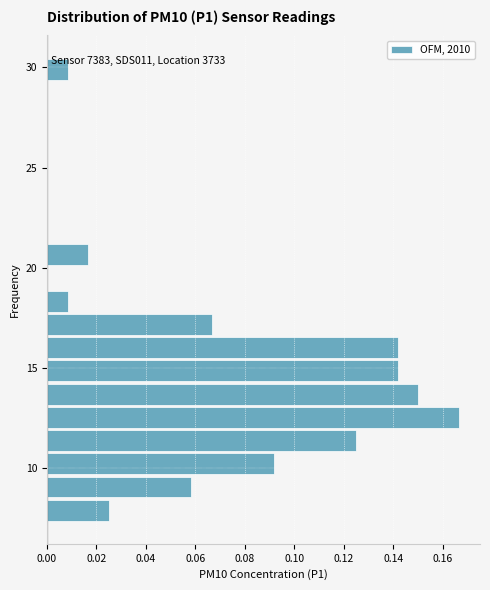

Read against the y-axis, roughly where is the centre of the longest bar?

12.5